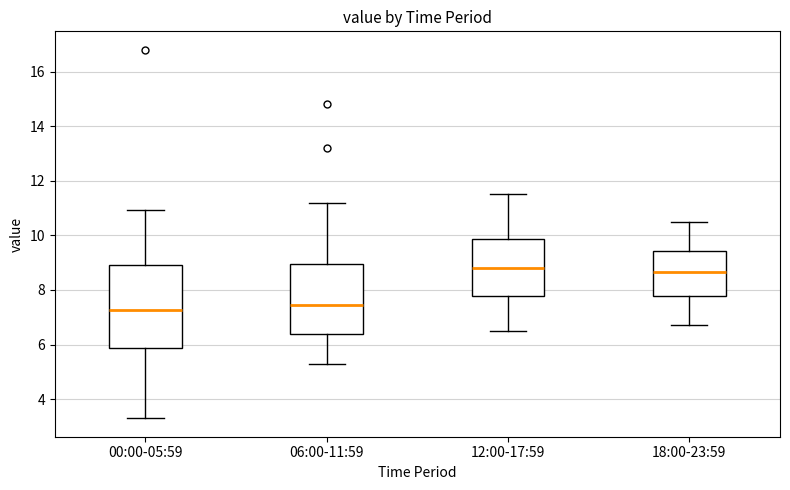

Where is the upper edge of the box for 12:00-17:59 on the y-axis? The values are not printed on the chart, so give them approximately, as read against the axis.

9.8